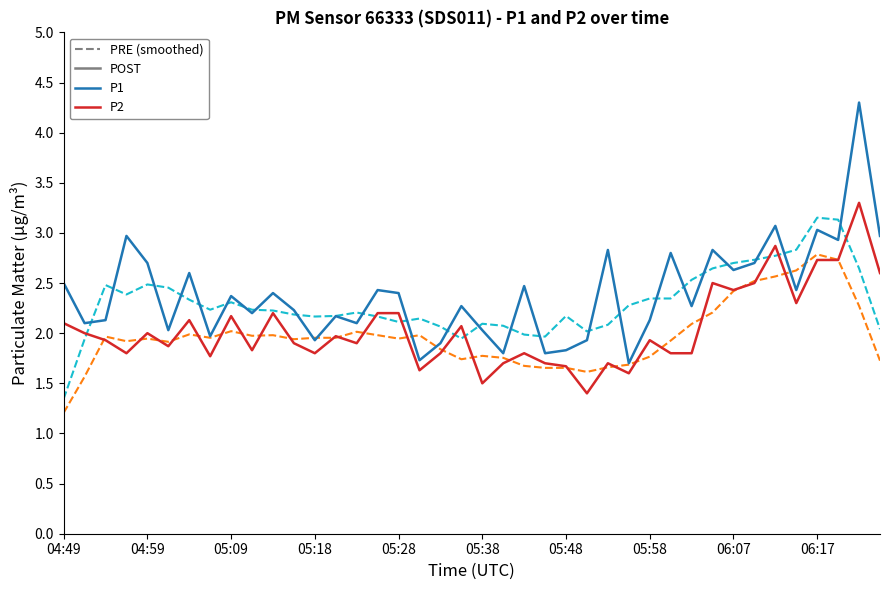

What is the maximum value shown in the chart?

4.3